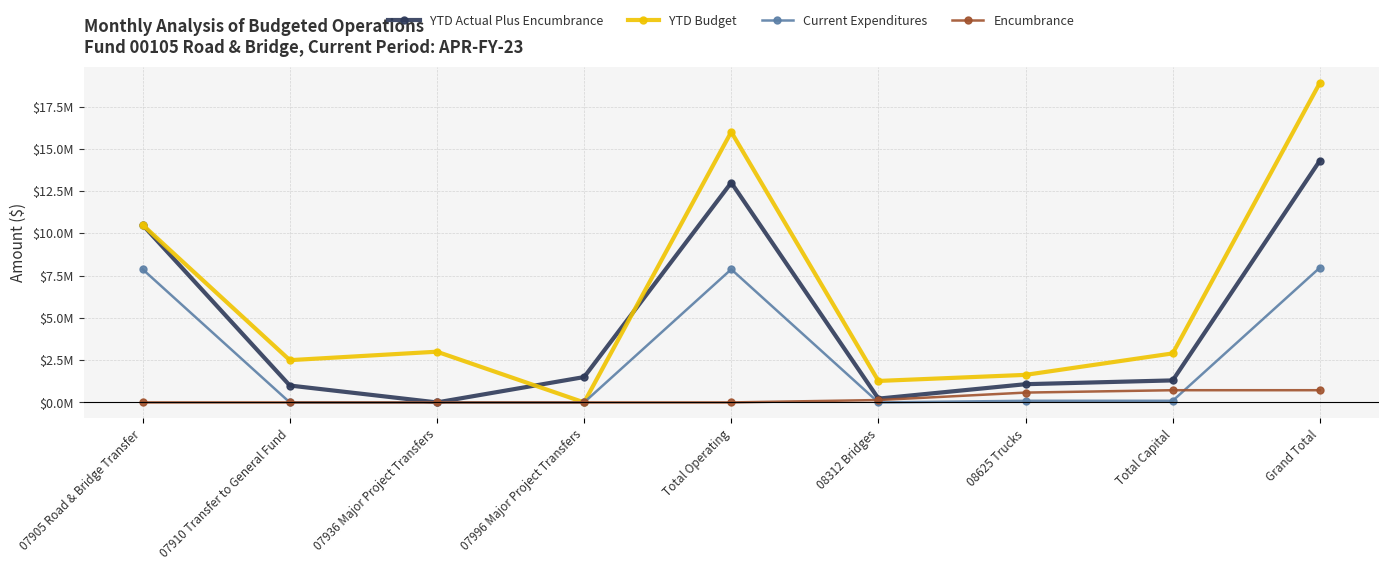

What are all the series names shown in the legend?

YTD Actual Plus Encumbrance, YTD Budget, Current Expenditures, Encumbrance